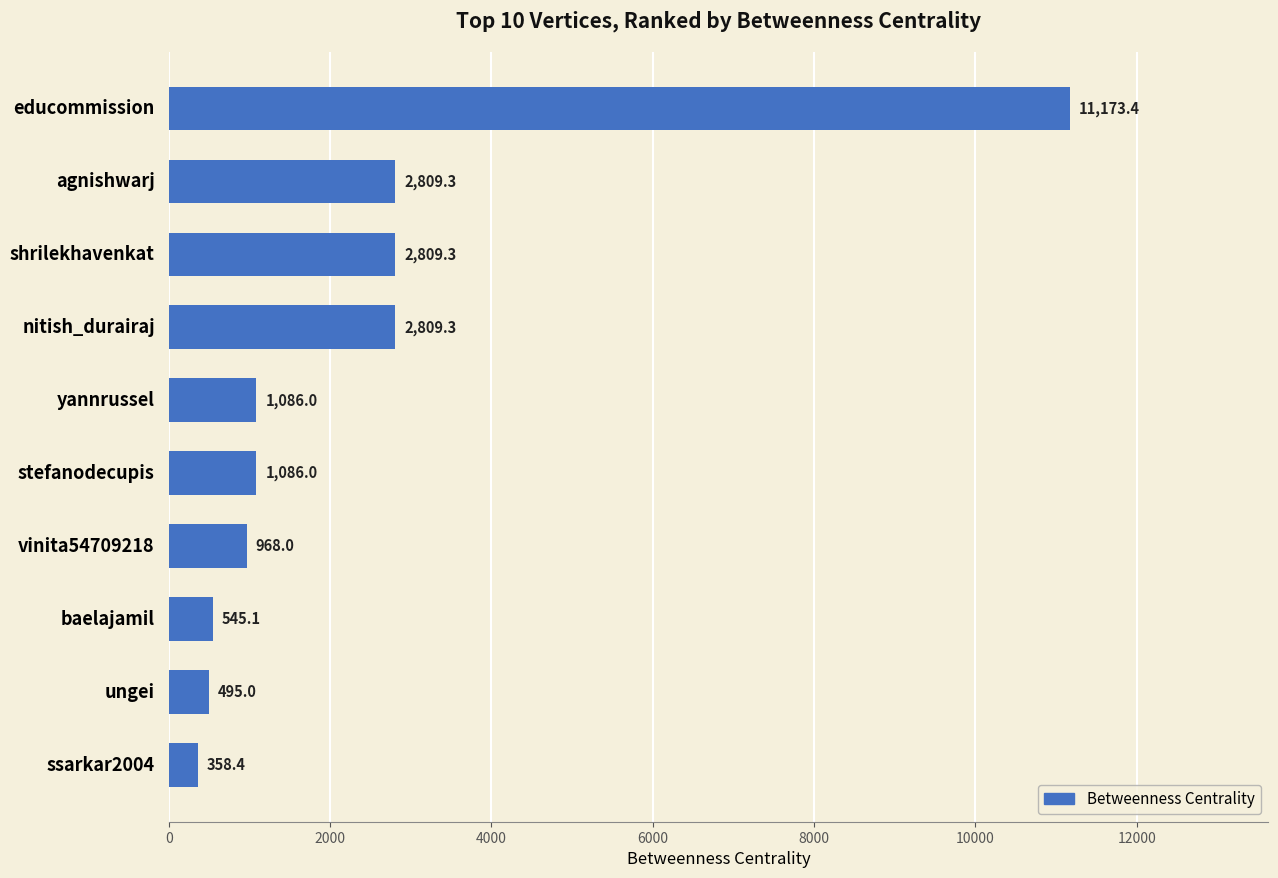

Which has a higher value, baelajamil or agnishwarj?

agnishwarj